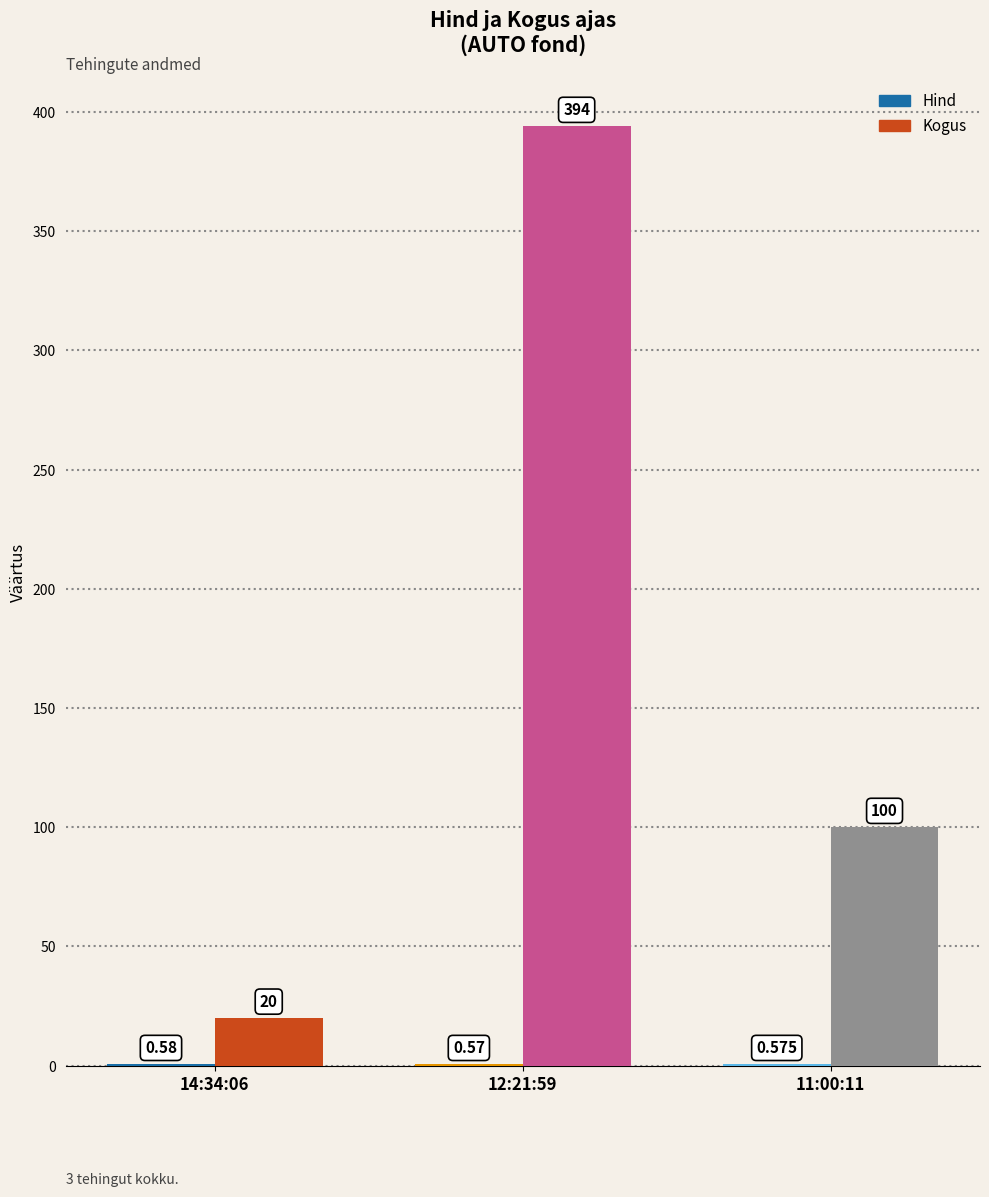

At which label does Kogus first exceed 100?

12:21:59